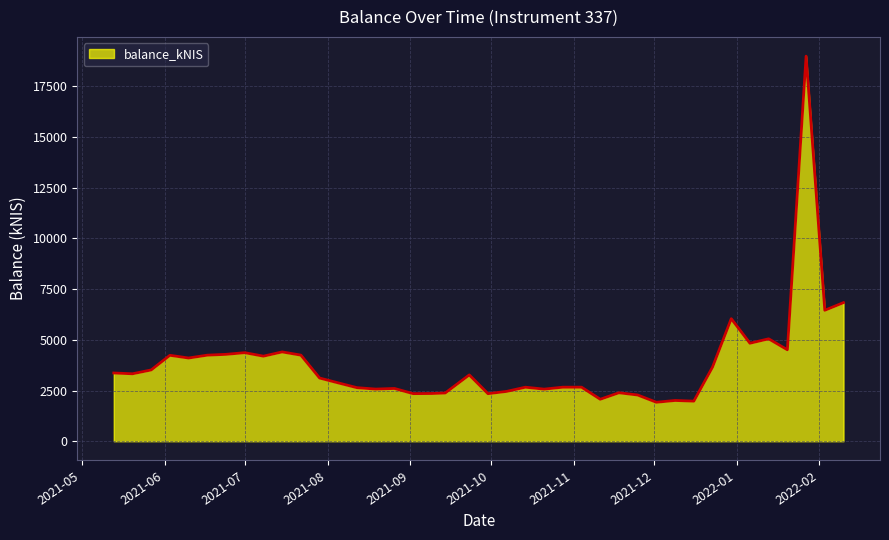

What is the minimum value shown in the chart?

1921.3